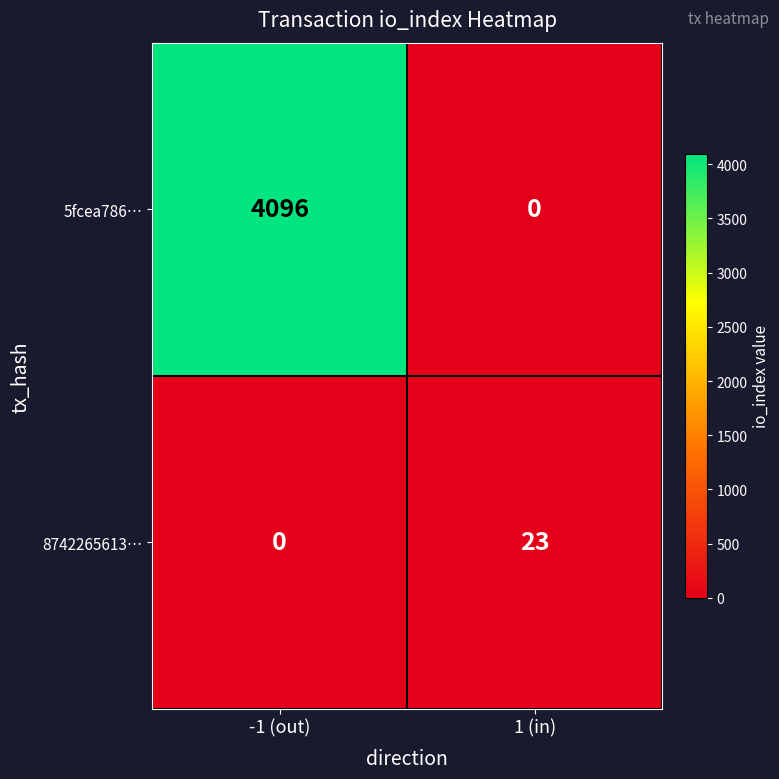

Which series has the largest range (max minus min)?

5fcea786…